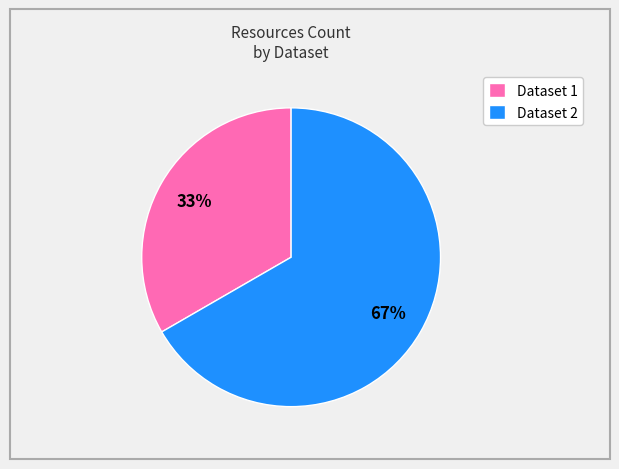

Do Dataset 2 and Dataset 1 together represent more than half of the pie?

Yes